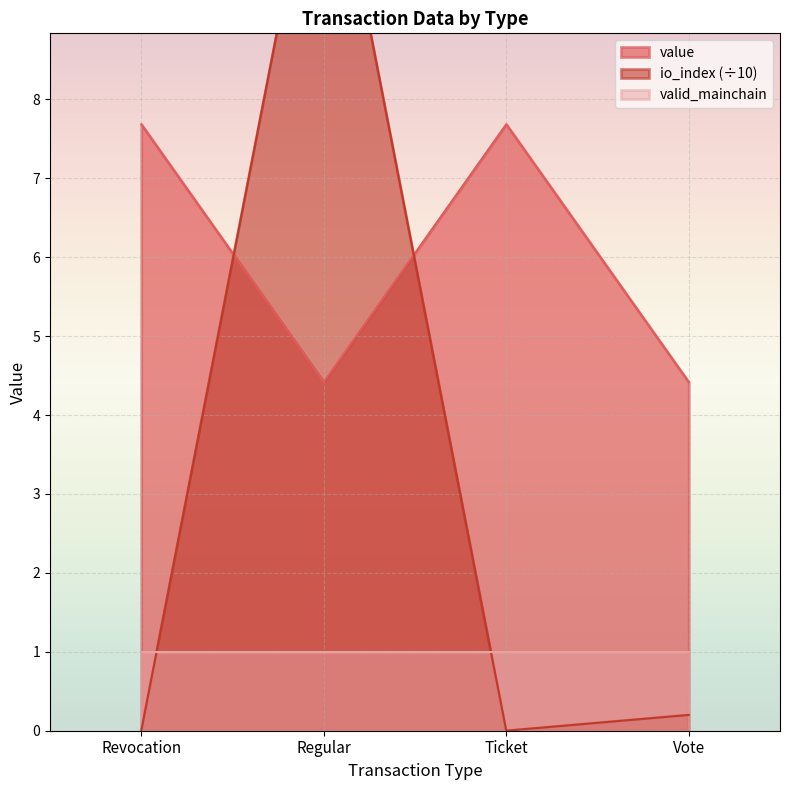

Between Vote and Regular, which is larger?

Vote